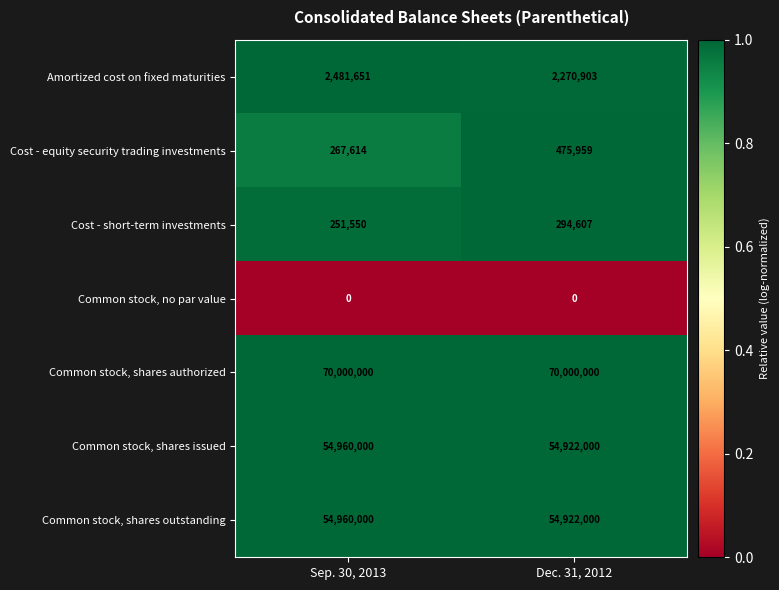

What is the average value of the Common stock, shares issued series?

54941000